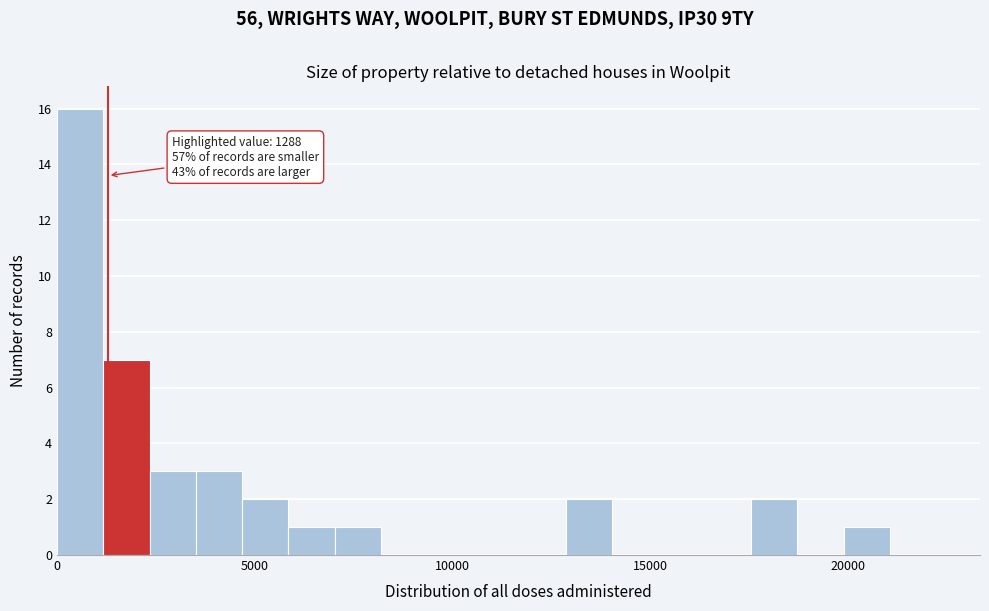

Around what value on the x-axis is the tallest bar? Give the approximate position of its centre, as read against the axis.

500